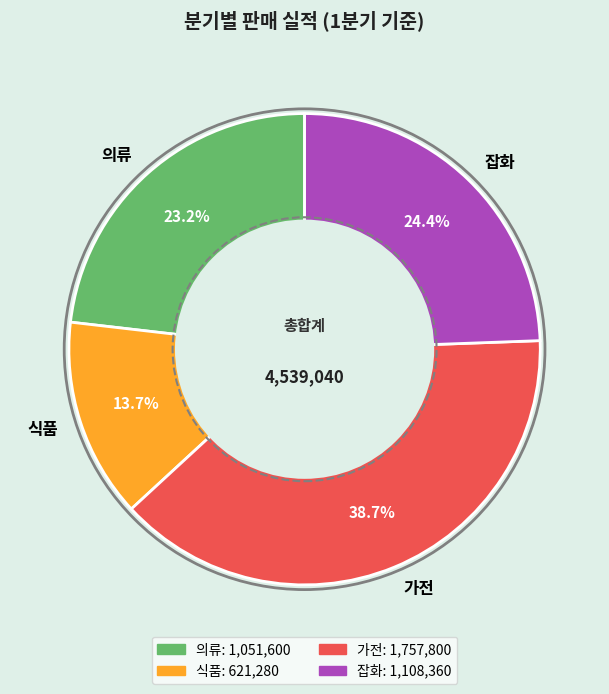

To the nearest percent, what percentage of the pie is 가전?

39%